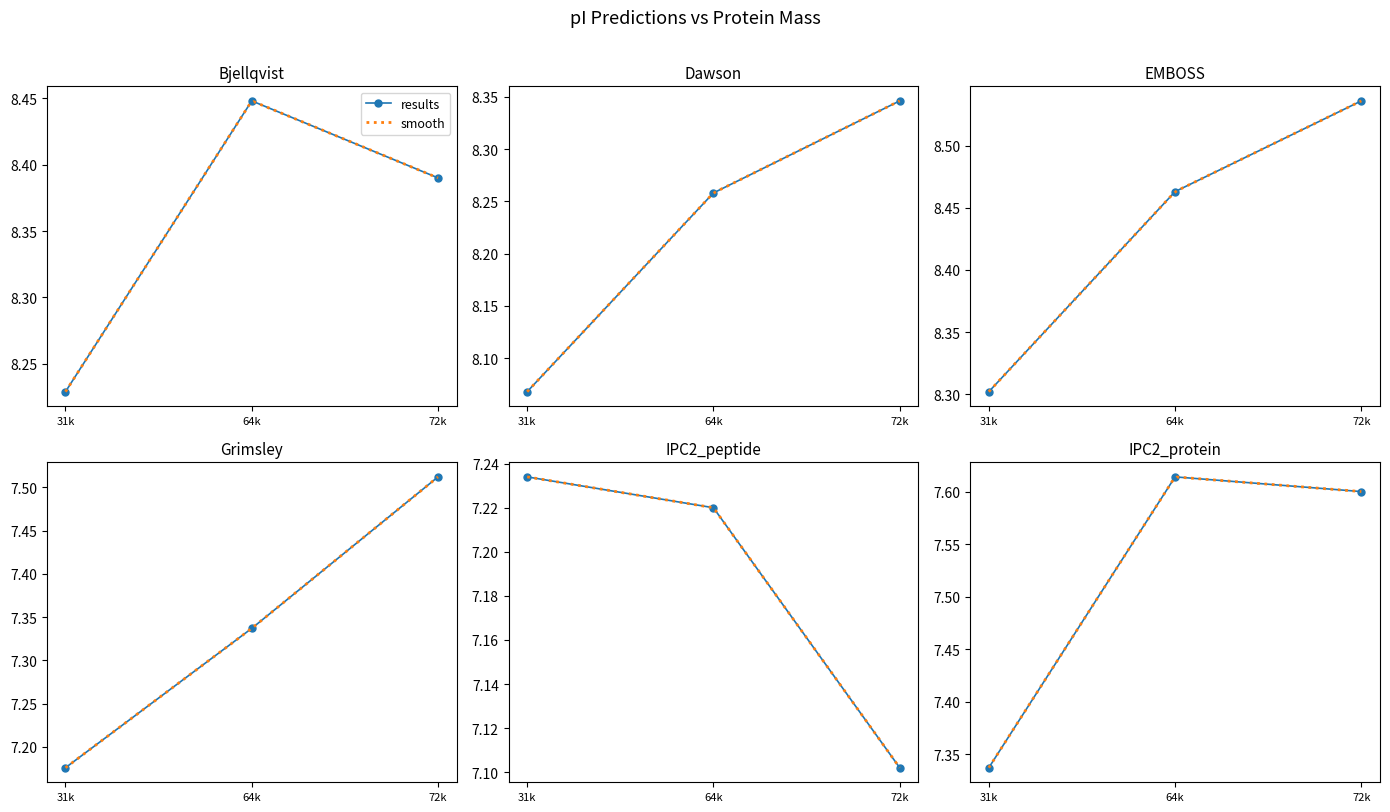

What is the smallest value displayed?

7.1